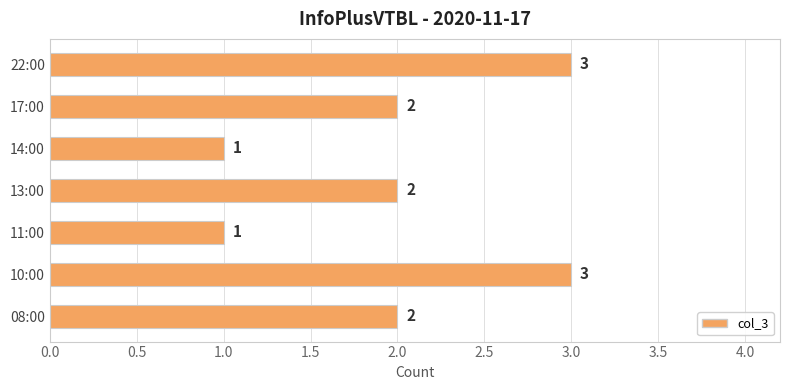

Approximately how many times larger is the value at 22:00 compared to 13:00?

1.5